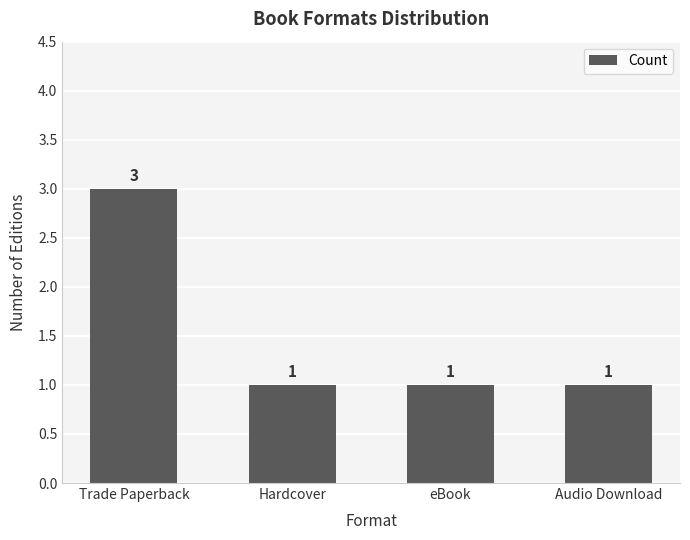

What is the difference between the maximum and minimum values?

2